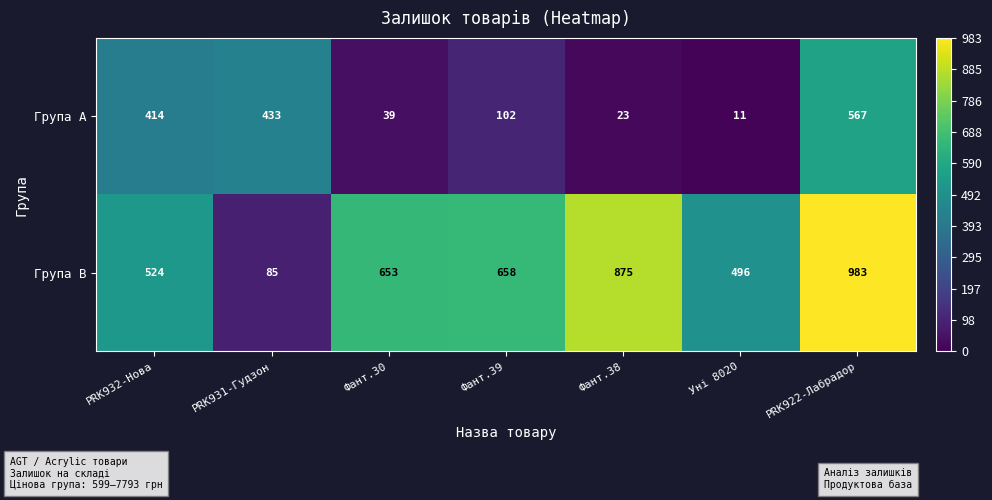

What is the difference between the Група A values at Фант.39 and Уні 8020?

91